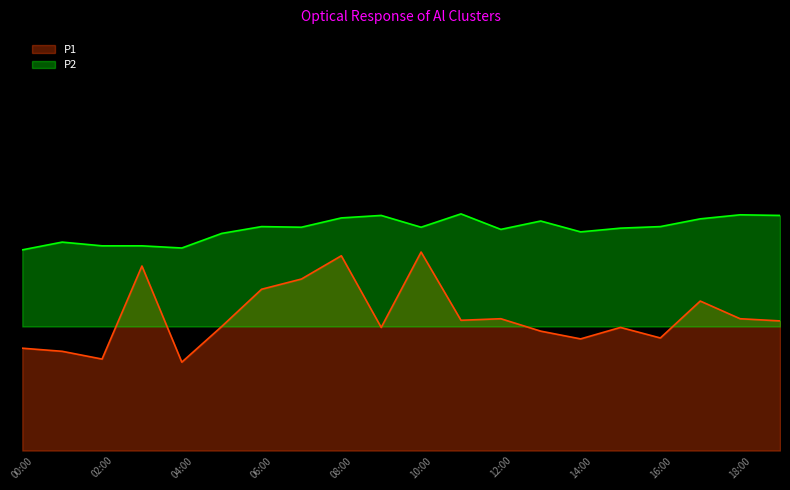

What is the difference between the maximum and minimum values in the P1 series?

3.6